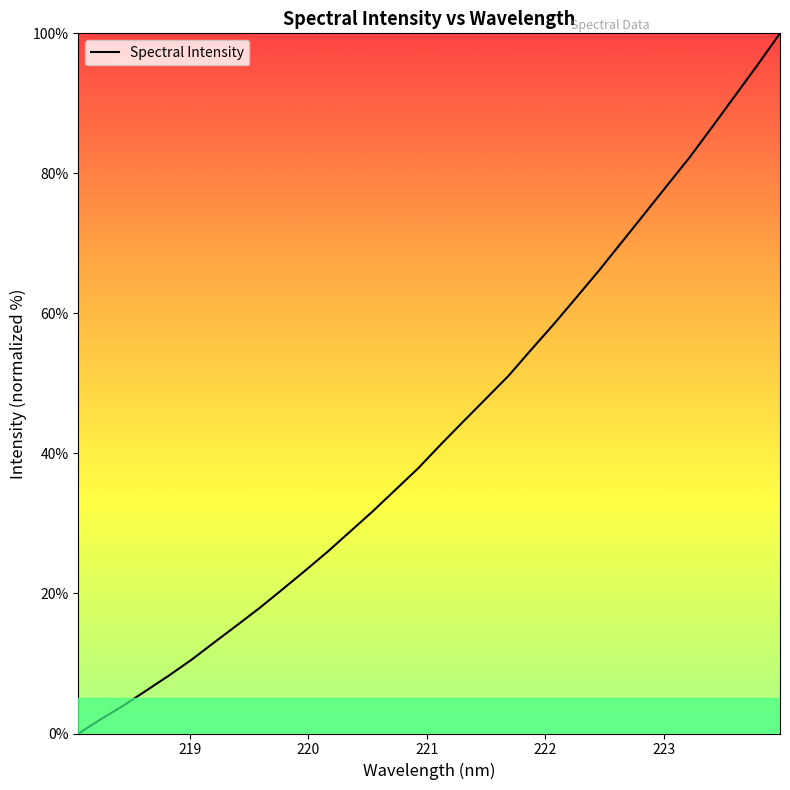

What is the greatest value displayed?

100.0